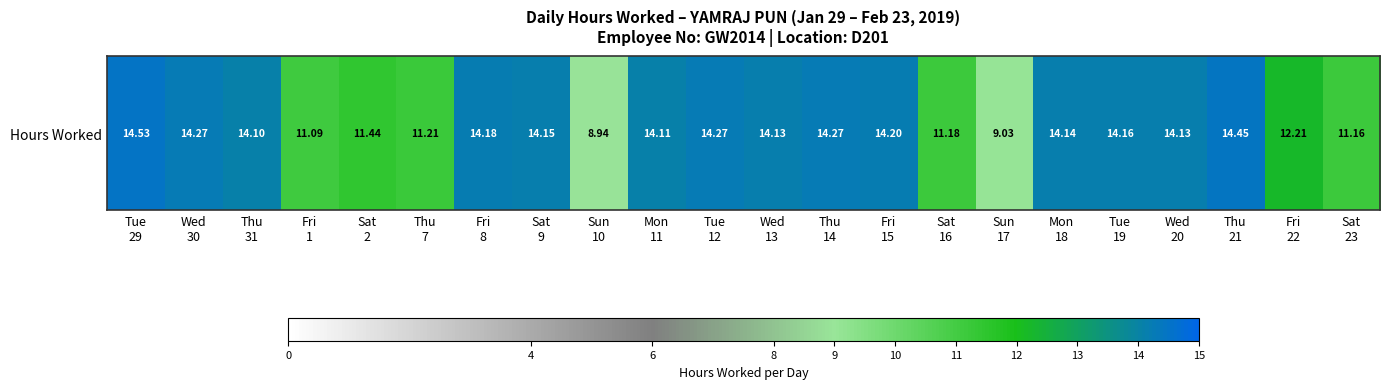

What is the change in value from Thu
7 to Mon
18?

+2.9